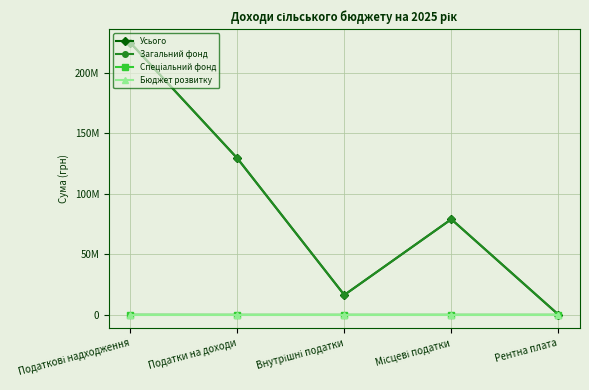

What is the difference between the second highest and second lowest values in the Усього series?

113025300